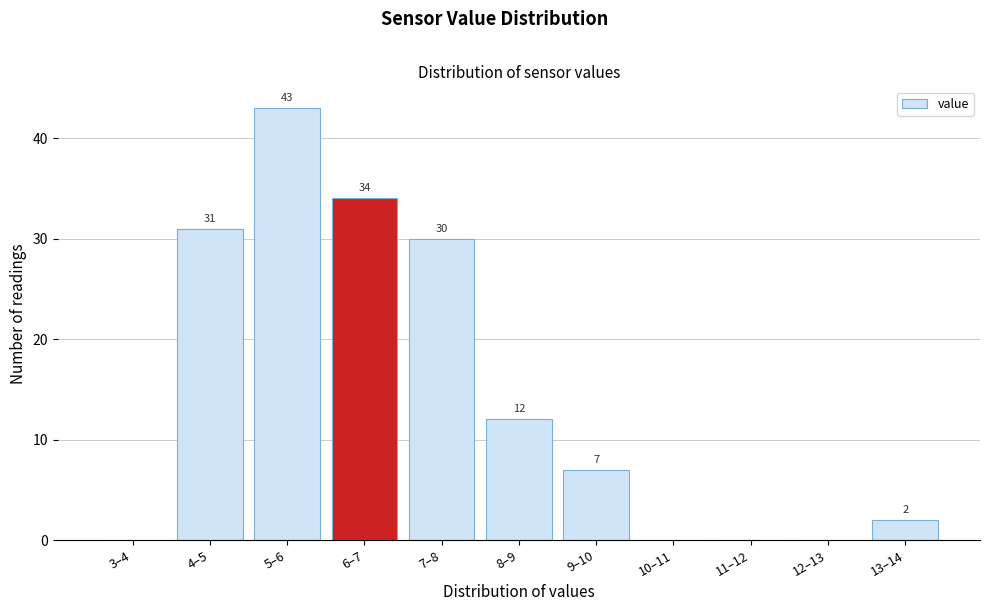

Reading left to right, extract all data points from this chart.

3–4=0	4–5=31	5–6=43	6–7=34	7–8=30	8–9=12	9–10=7	10–11=0	11–12=0	12–13=0	13–14=2